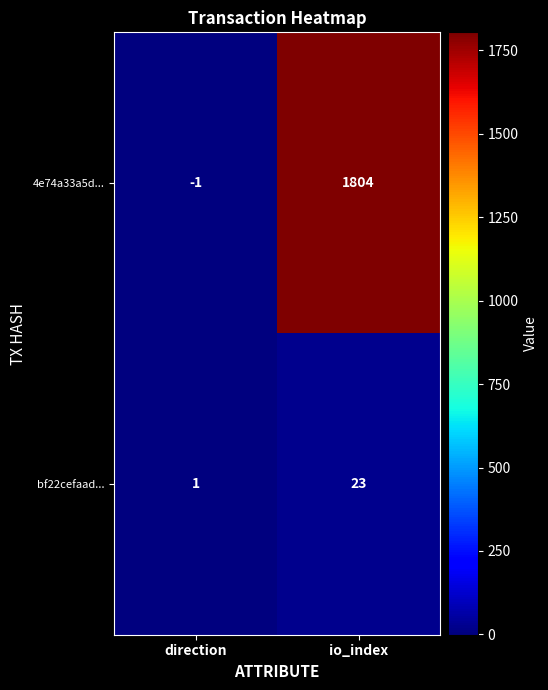

Where is bf22cefaad... nearest to the value 12?

direction